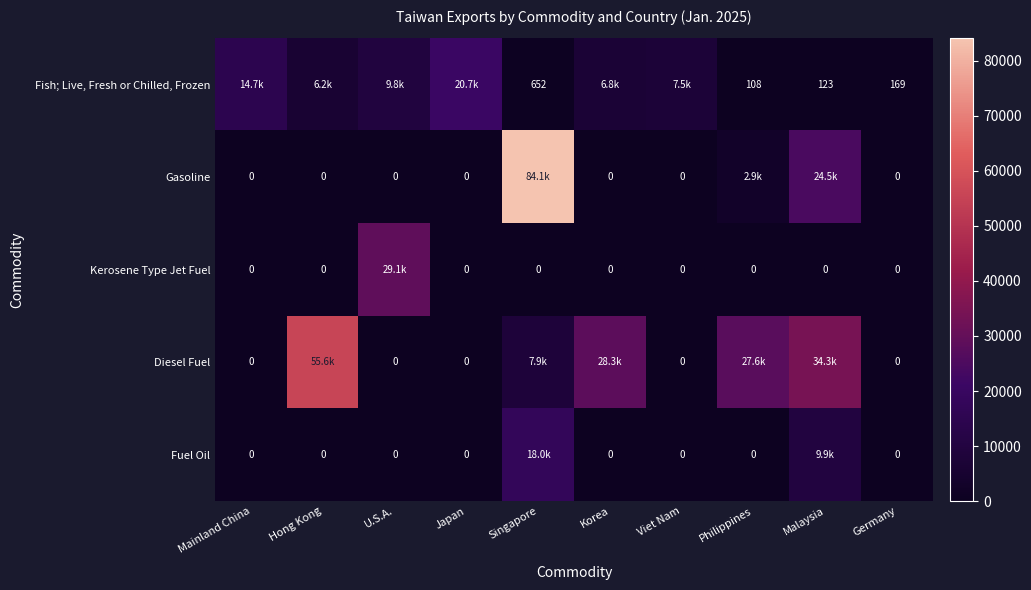

Is it true that Fish; Live, Fresh or Chilled, Frozen equals 652 at Singapore?

True